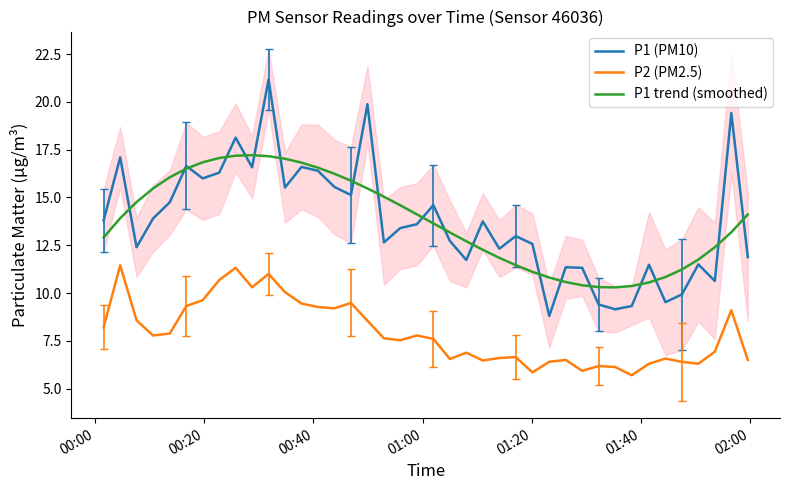

What is the highest value of the P1 (PM10) series?

21.2